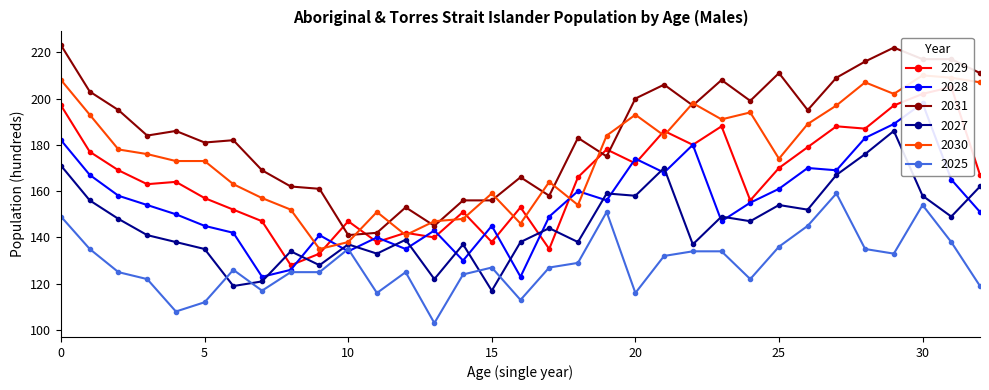

Where is the first local minimum for 2030?

9